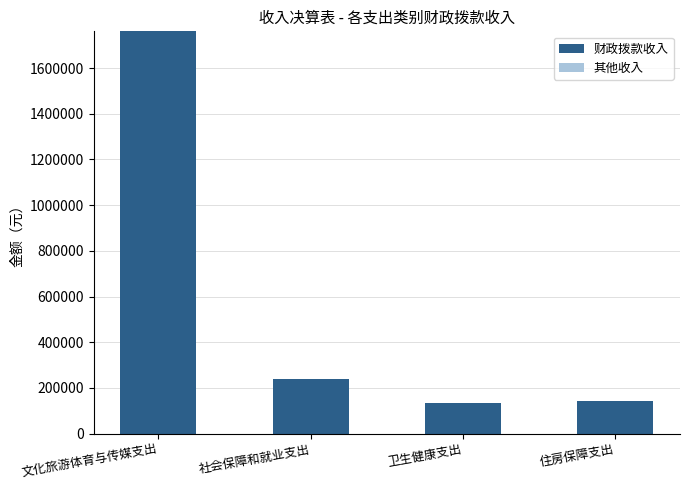

Which has a higher value, 文化旅游体育与传媒支出 or 卫生健康支出?

文化旅游体育与传媒支出